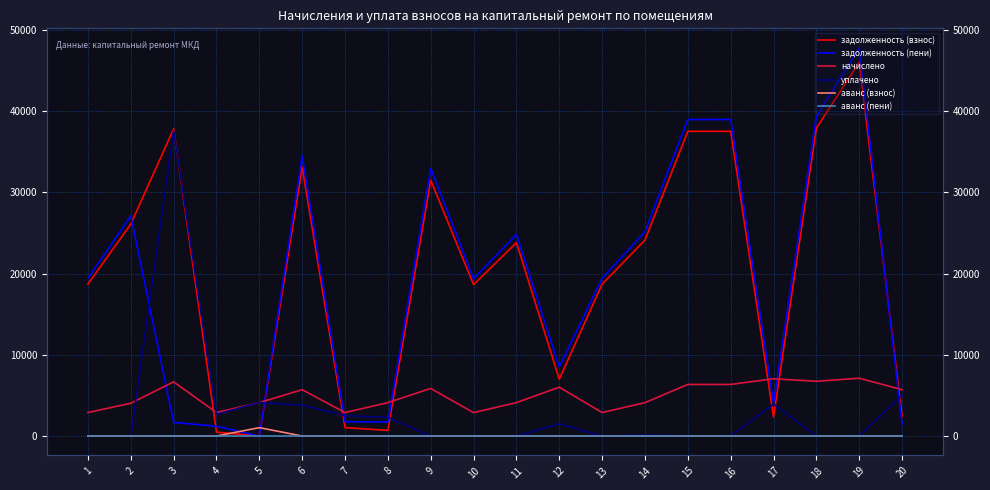

True or false: аванс (взнос) and начислено cross at least once.

False